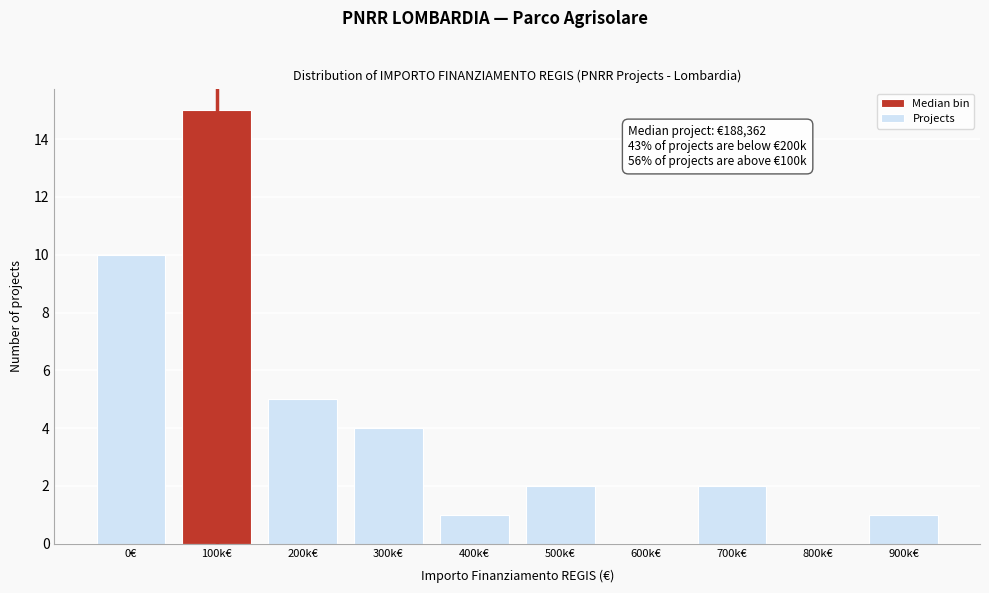

Reading left to right, list all the values displayed in this chart.

0€=10	100k€=15	200k€=5	300k€=4	400k€=1	500k€=2	600k€=0	700k€=2	800k€=0	900k€=1